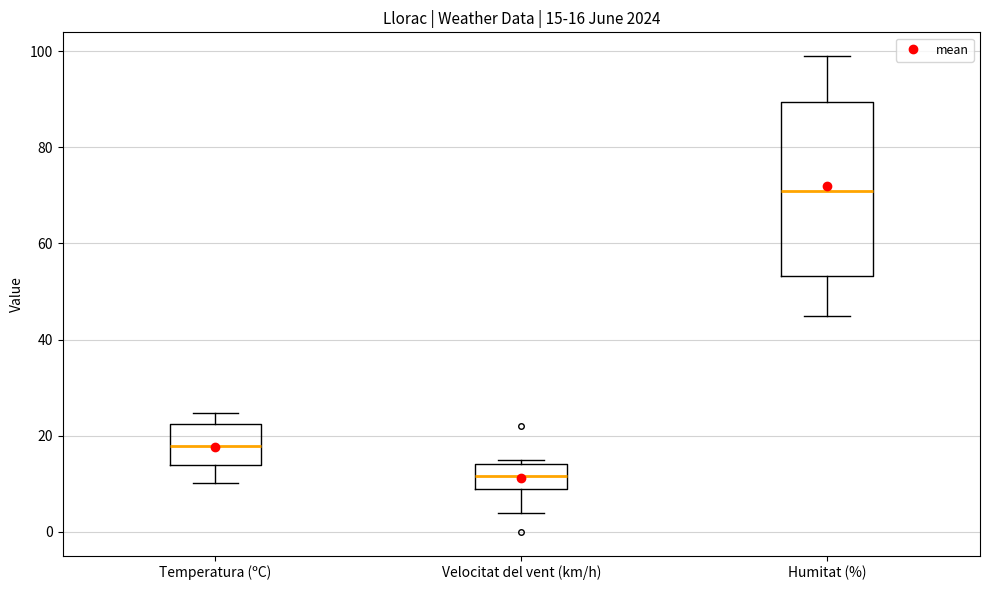

Which box is the tallest, from its lower edge to its upper edge?

Humitat (%)